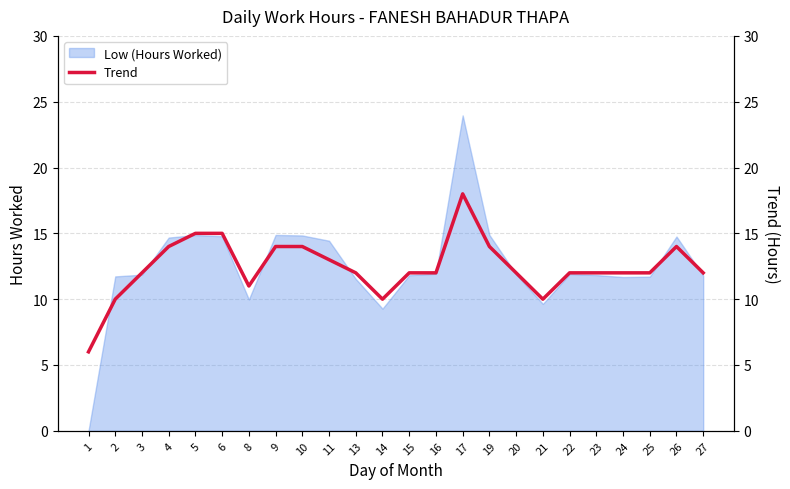

Is it true that Low (Hours Worked) equals 31.7 at 17?

False